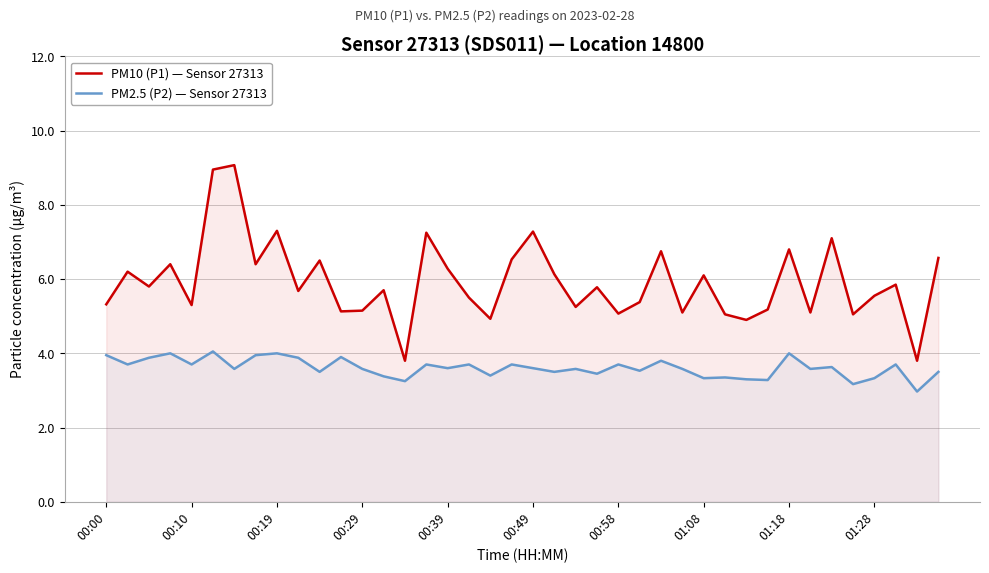

What is the spread (max minus min) of values at 37?

2.1